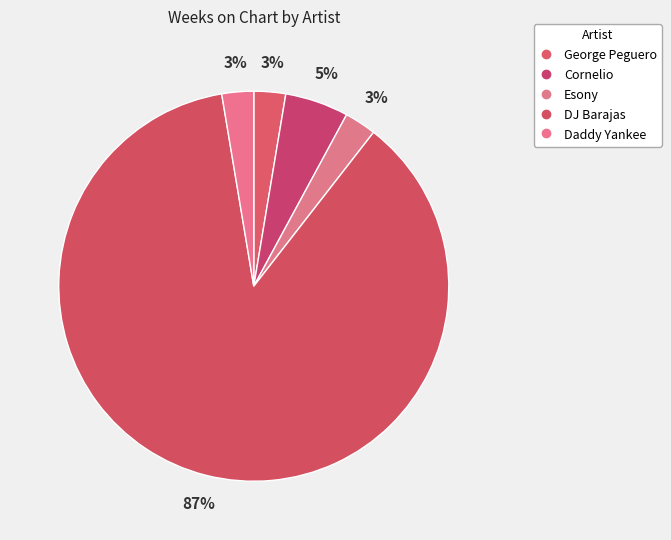

How many segments does this pie chart have?

5